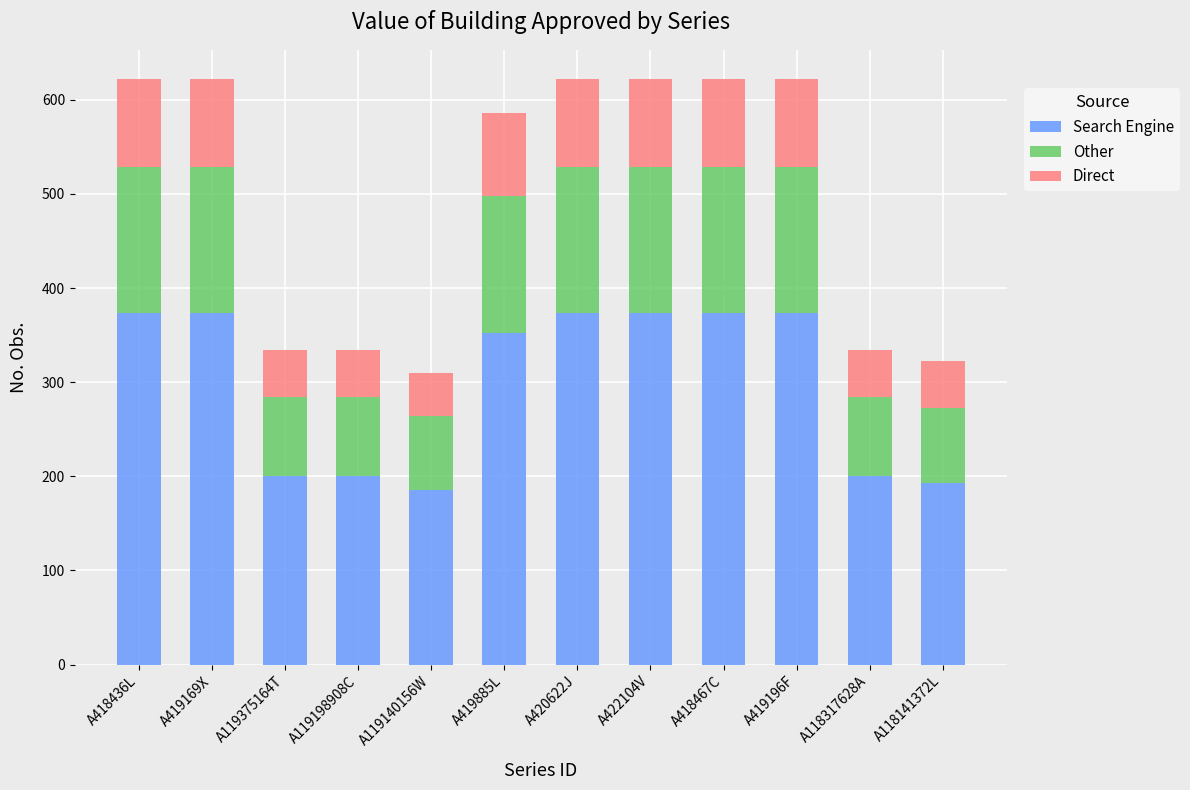

What are all the series names shown in the legend?

Search Engine, Other, Direct